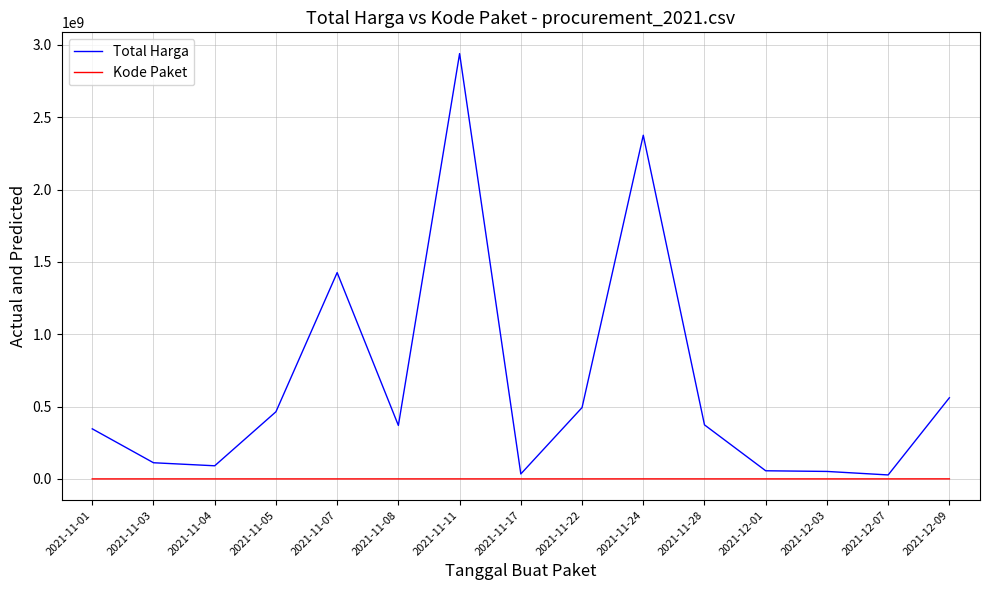

At which label does Kode Paket first exceed 83987?

2021-11-08